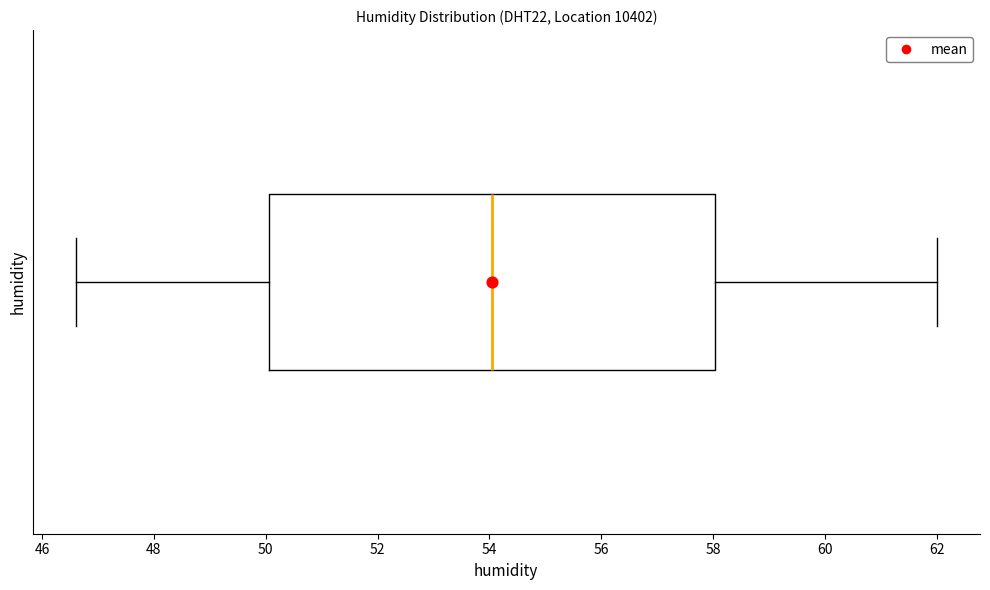

Where does the right whisker of the box end on the x-axis? The values are not printed on the chart, so give them approximately, as read against the axis.

62.0